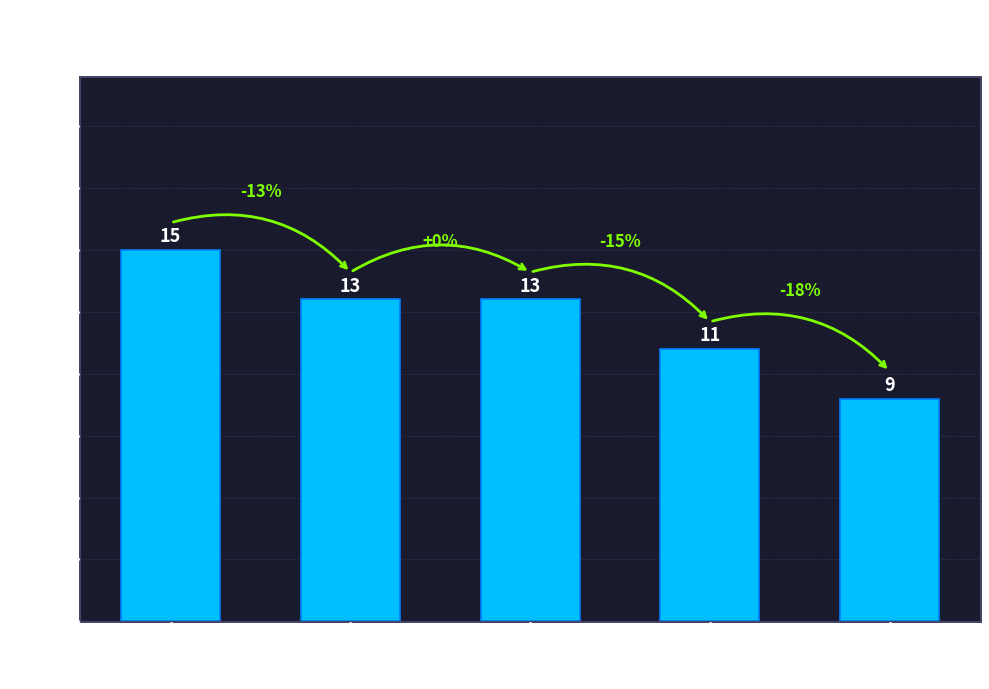

The value at Audio Download is 11. True or false?

True